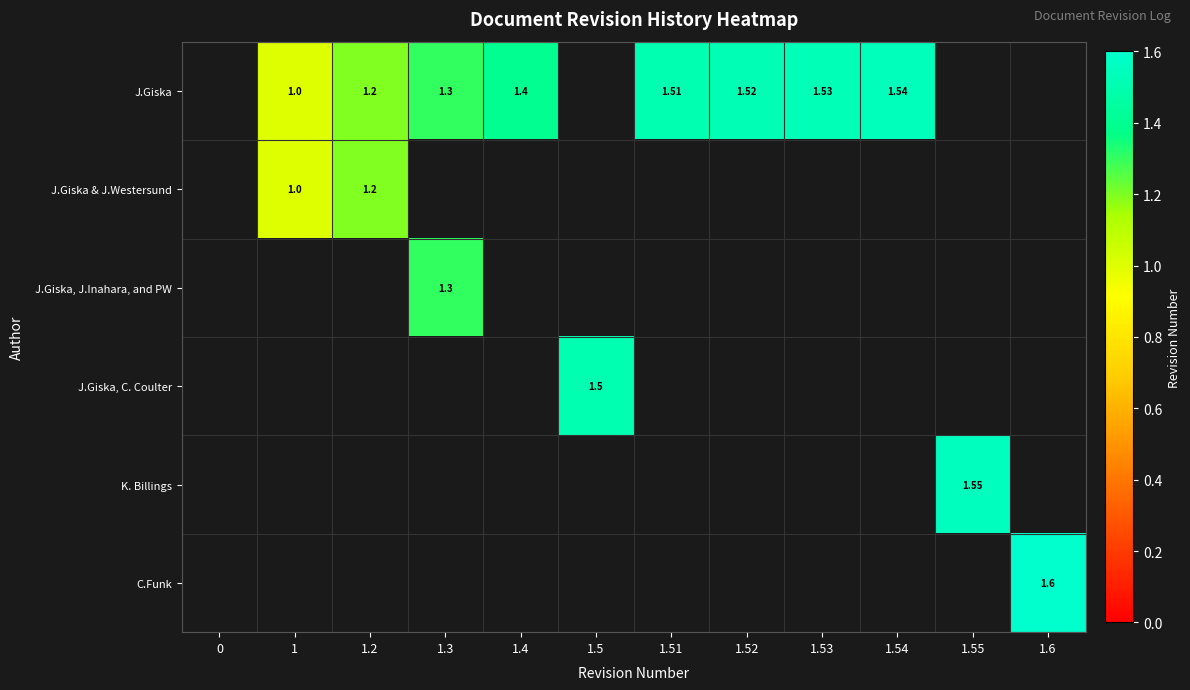

At which label does J.Giska first exceed 1?

1.2